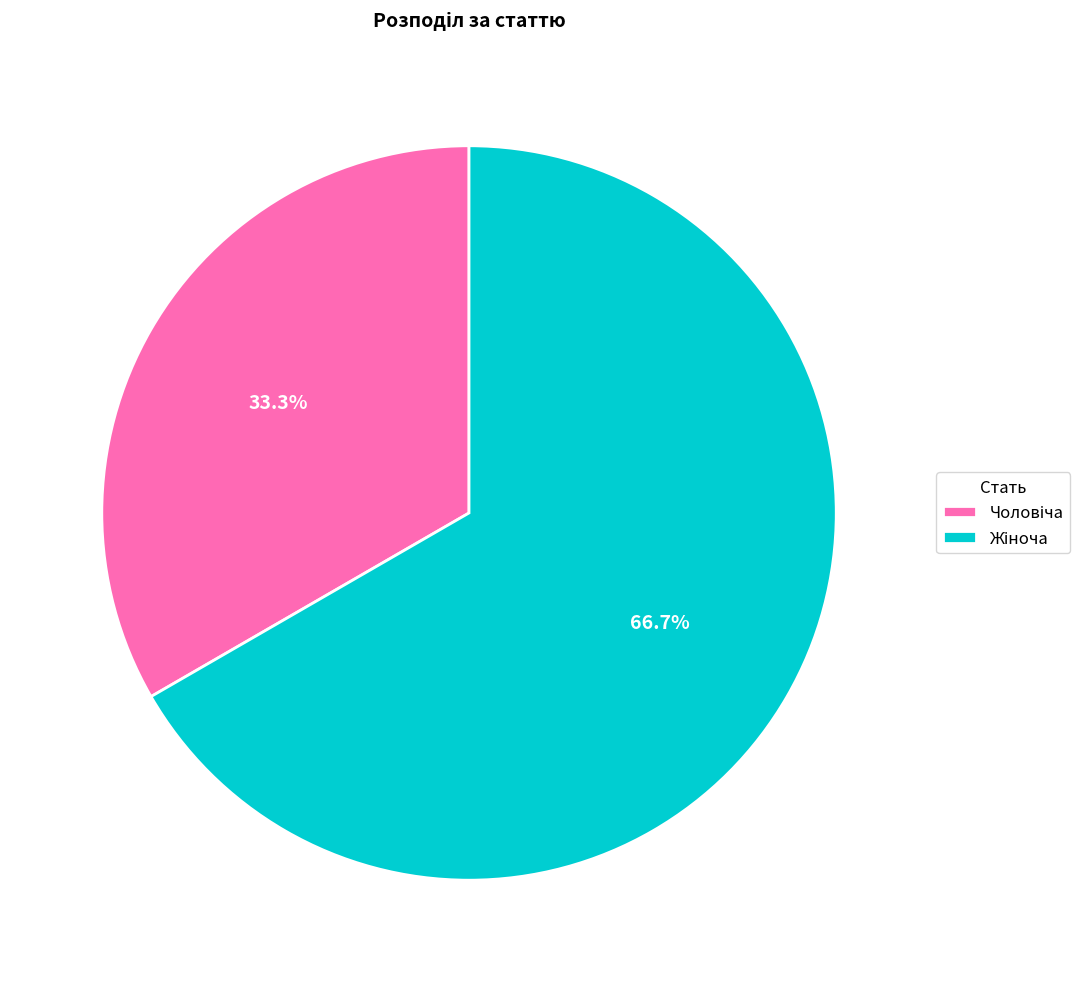

Is there any slice that represents more than half of the pie?

Yes